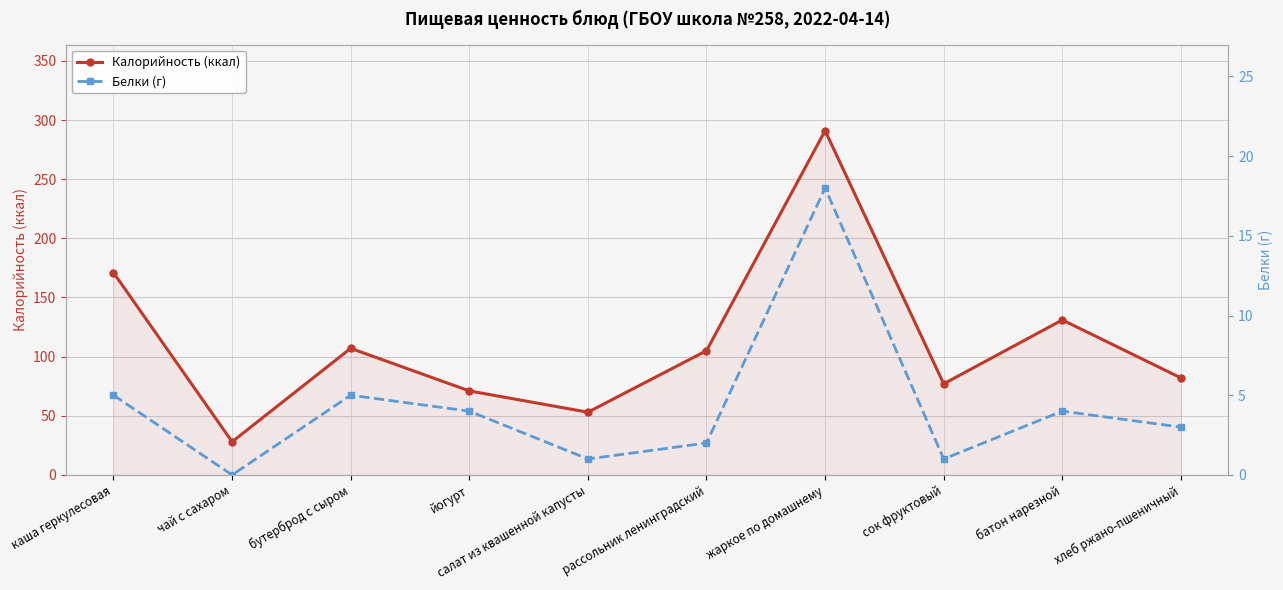

At how many categories does at least one series exceed 47?

9